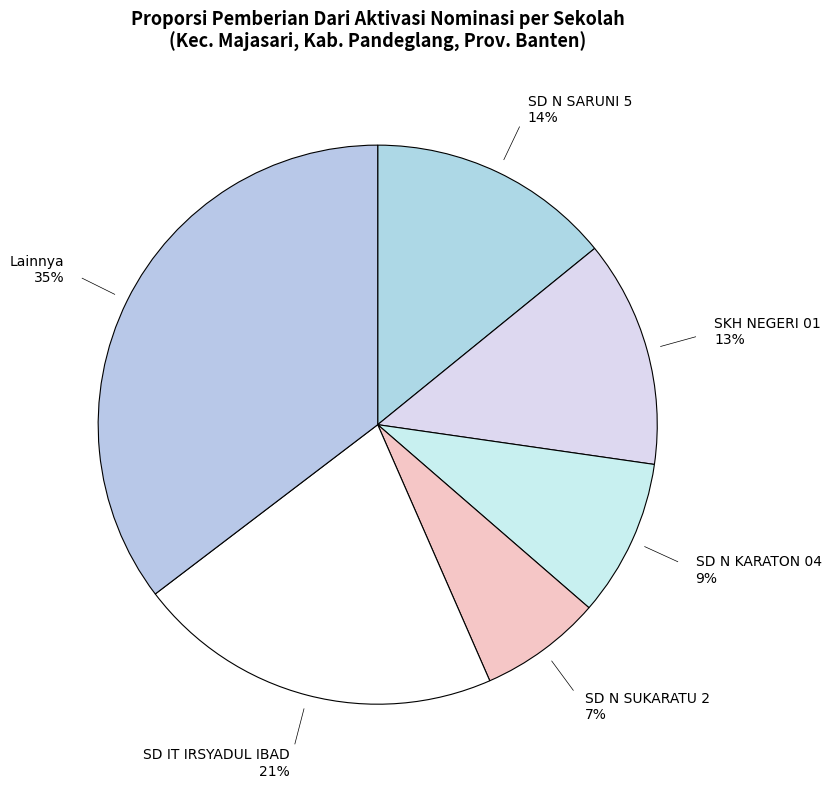

Count the number of slices in the pie.

6